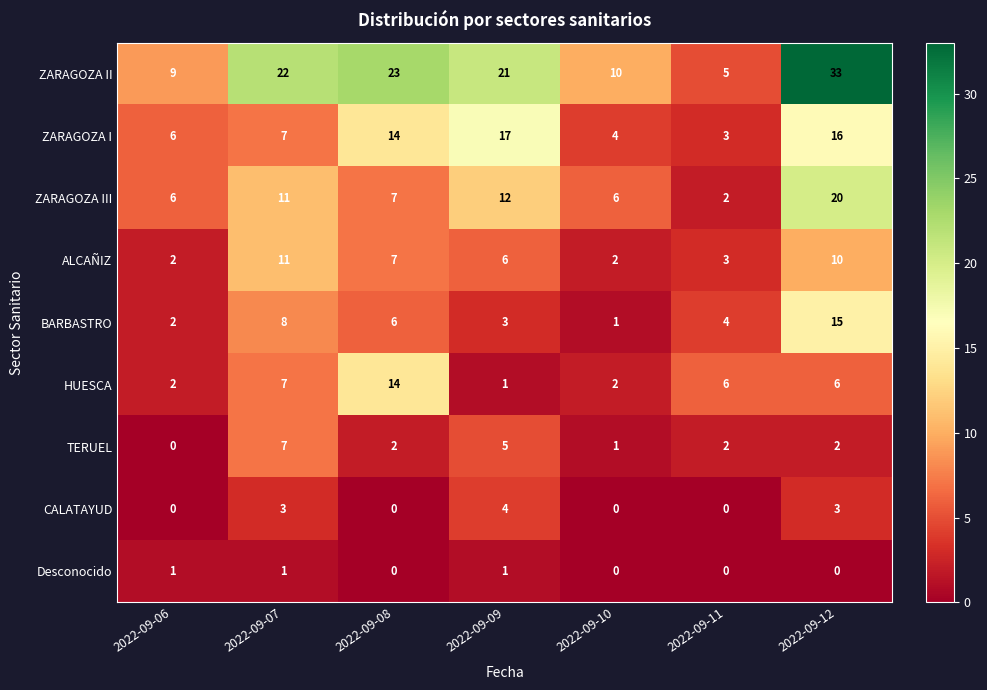

The value of Desconocido at 2022-09-12 is 0. True or false?

True